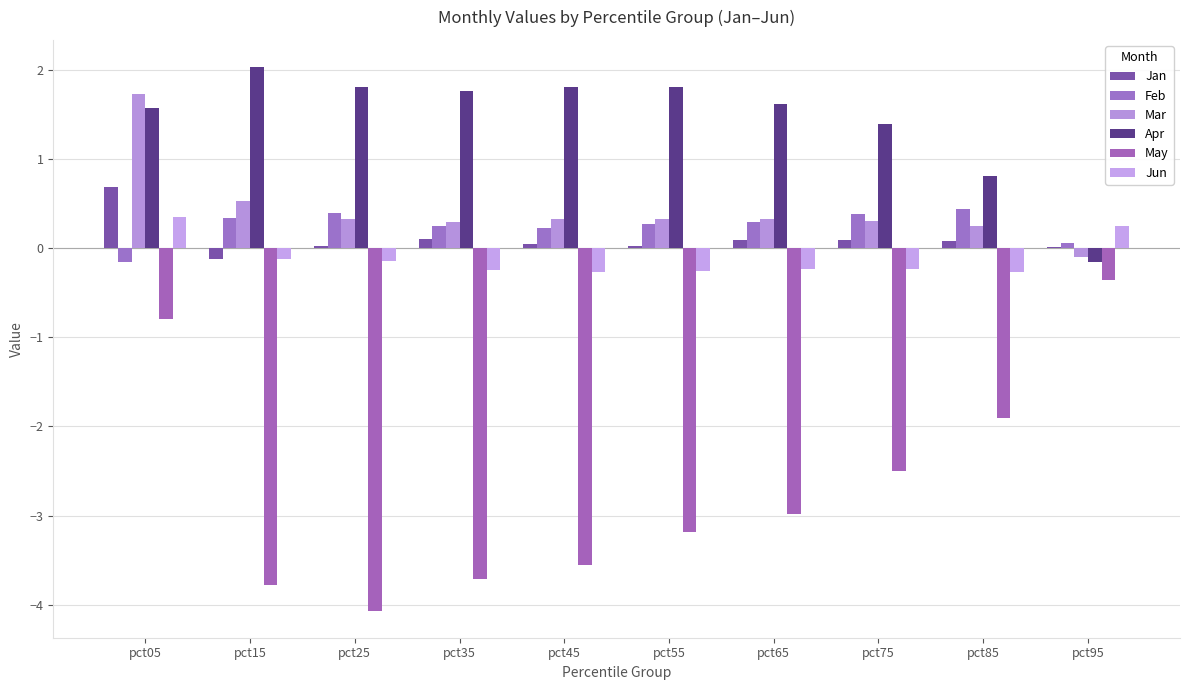

How many series are shown in this chart?

6